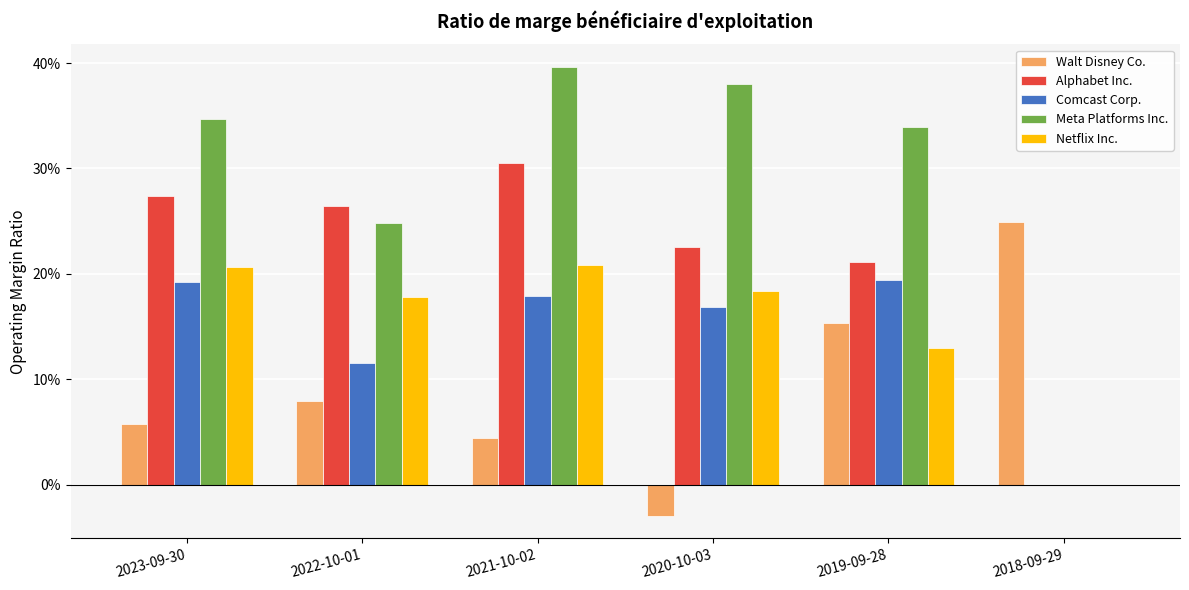

Are the bars horizontal?

No